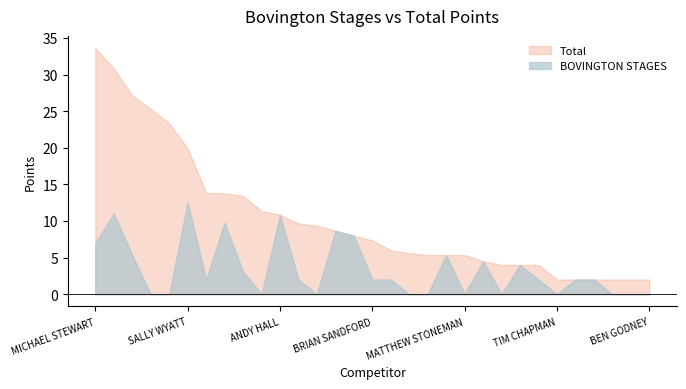

True or false: Total has a value of 1.2 at ADAM HOWE.

False